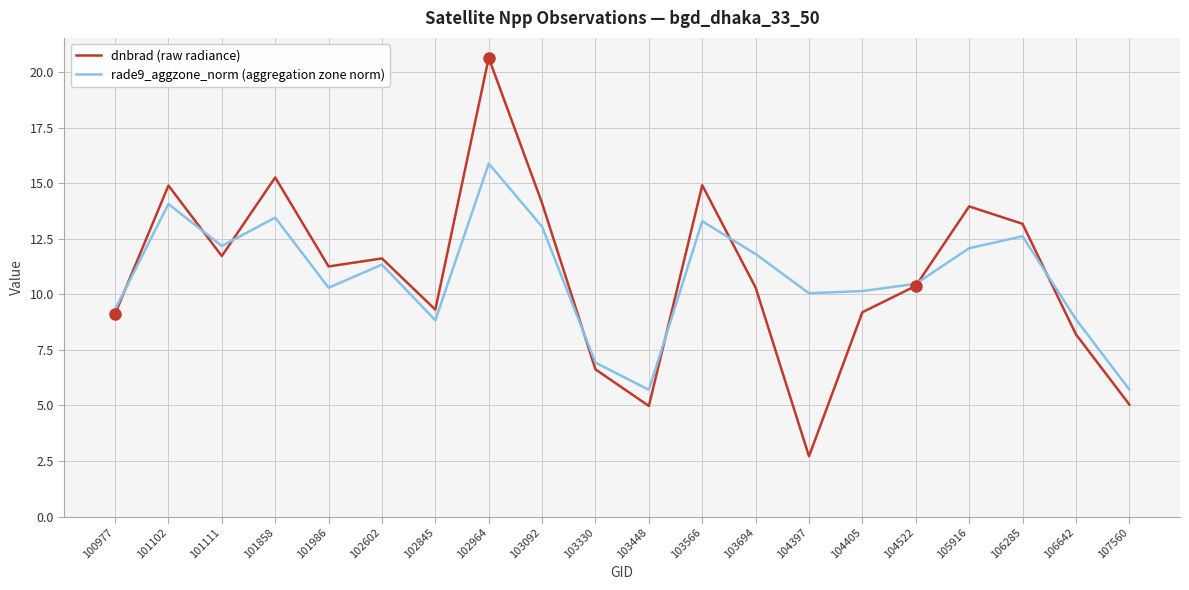

In rade9_aggzone_norm (aggregation zone norm), how many points are higher than both neighbors (excluding endpoints)?

6